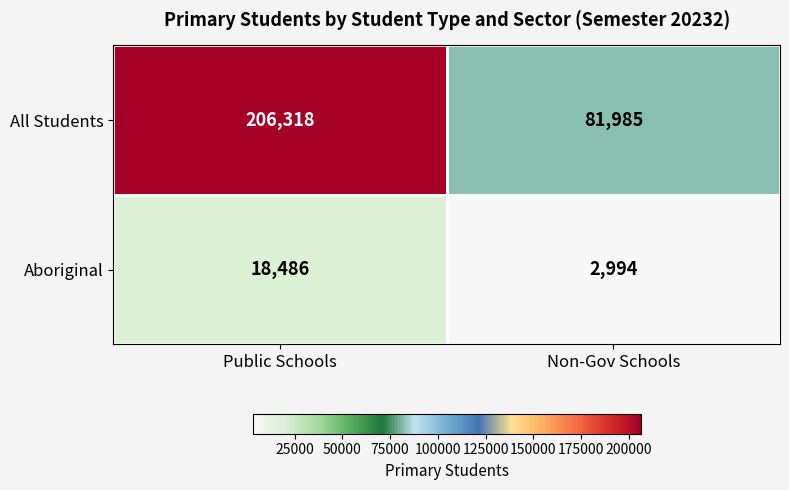

What is the difference between the maximum and minimum values in the Aboriginal series?

15492